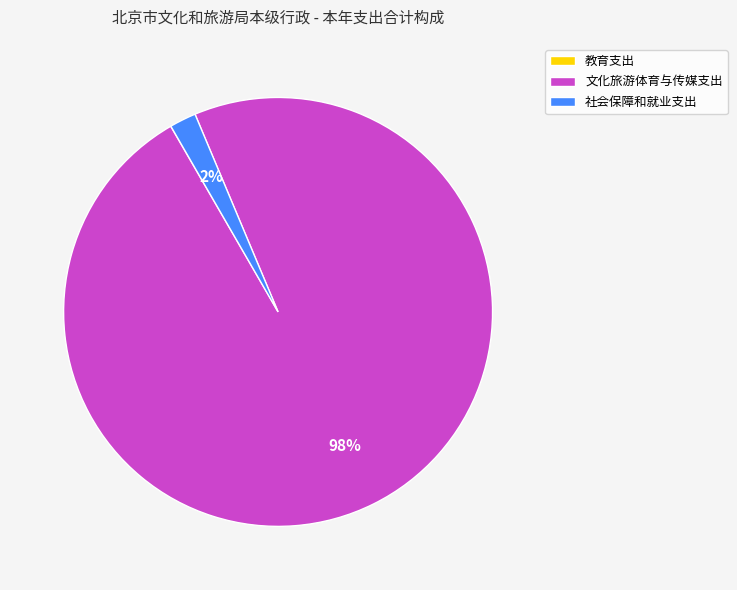

To the nearest percent, what is the difference between the largest and smallest slice percentages?

98%